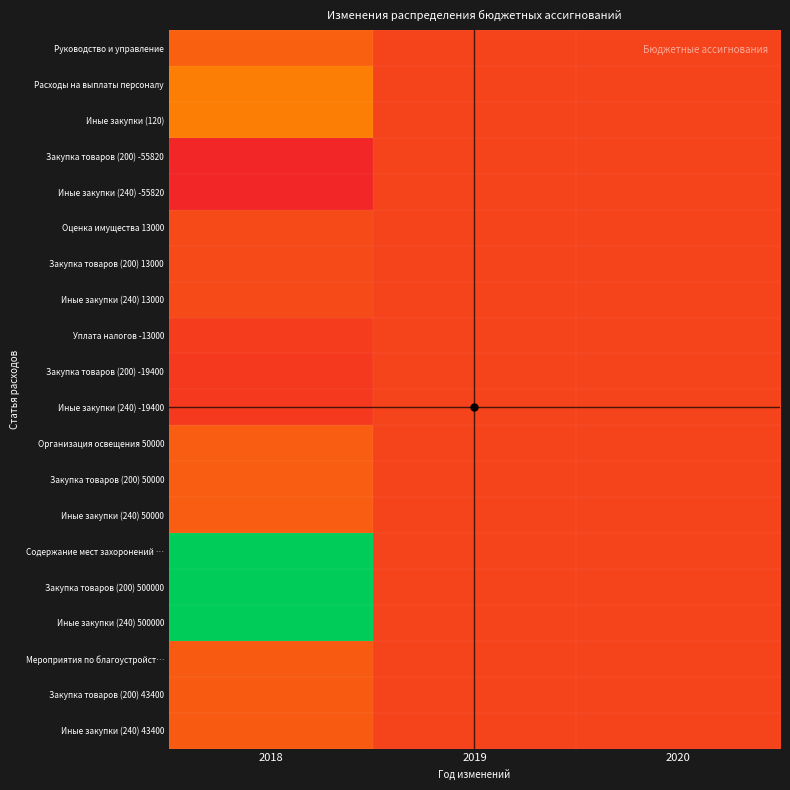

What is the smallest value displayed?

-55820